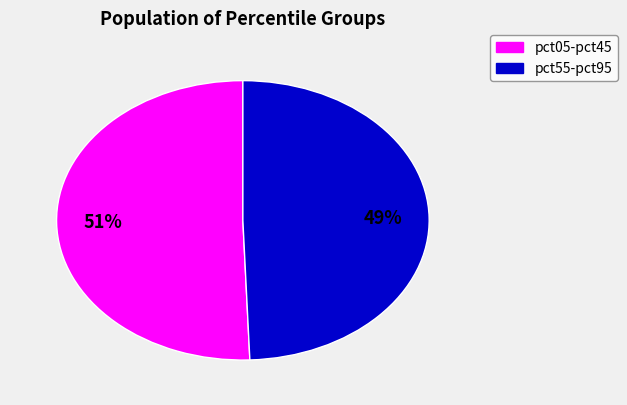

To the nearest percent, what is the average slice percentage?

50%